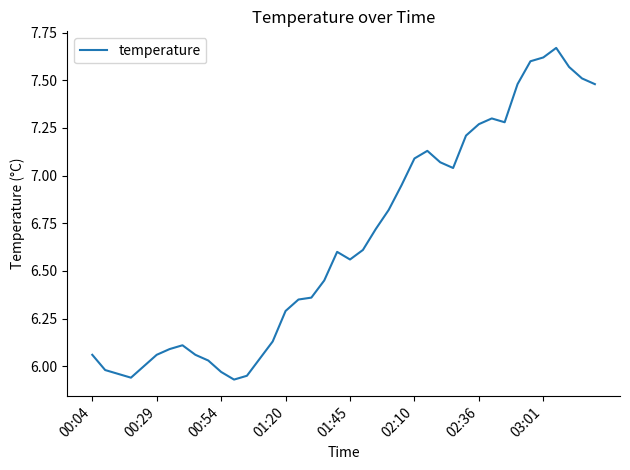

True or false: the data has more than 1 interior local peaks.

True